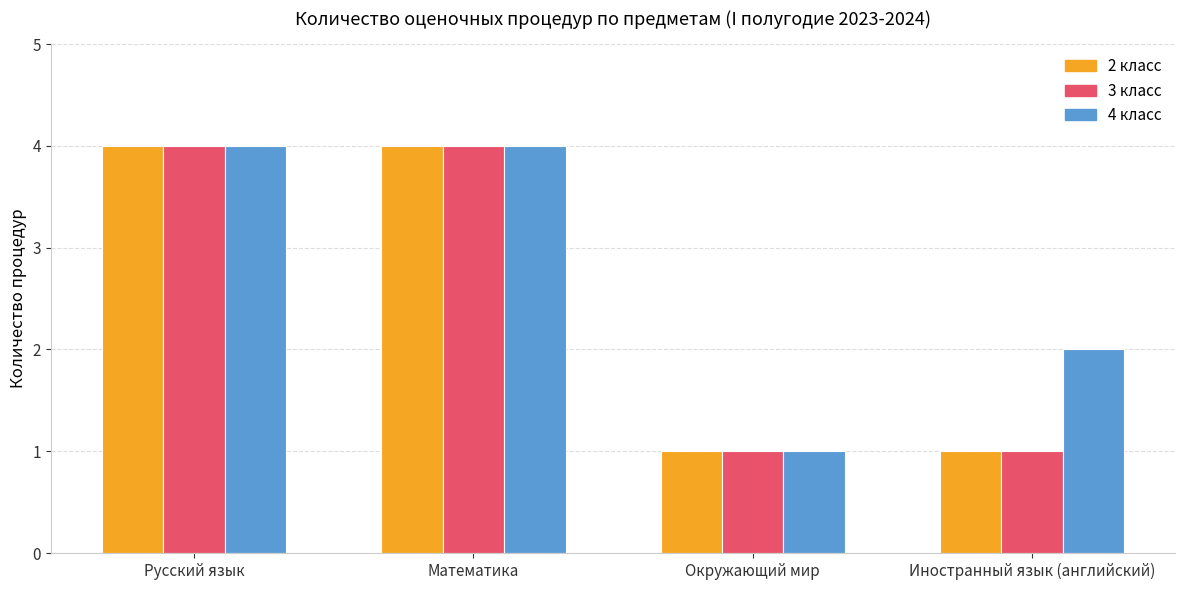

What is the label of the 4th bar from the left?

Иностранный язык (английский)